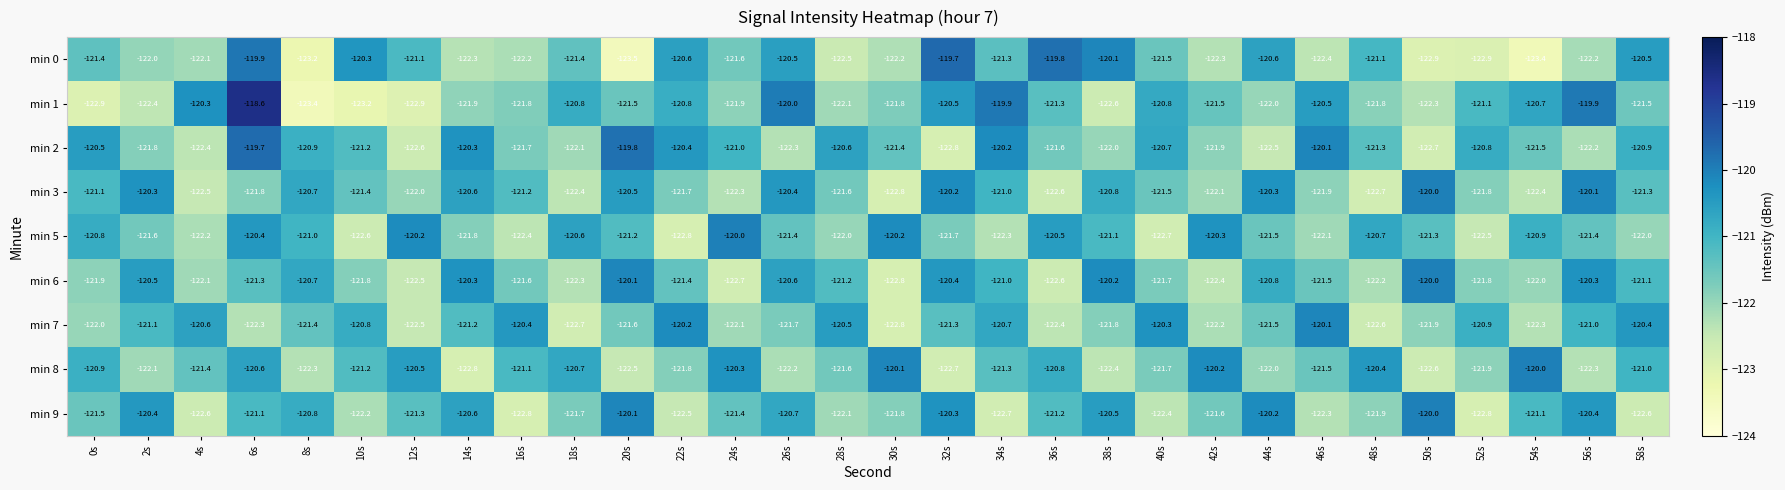

Which series has the largest range (max minus min)?

min 1